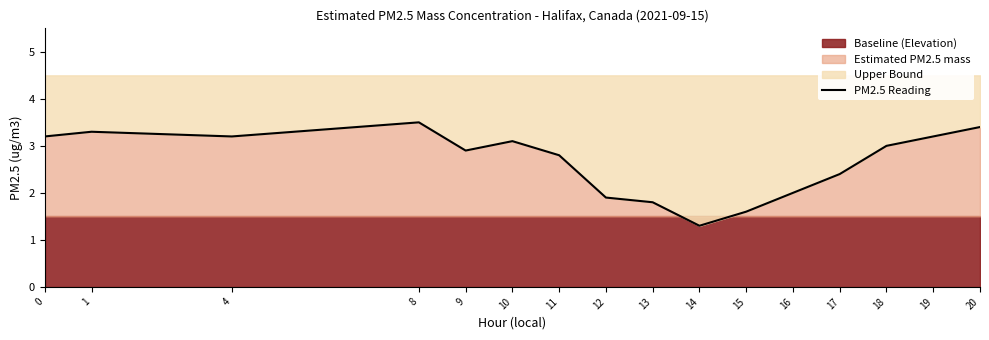

The chart shows a value of 1.6 at 15. True or false?

True